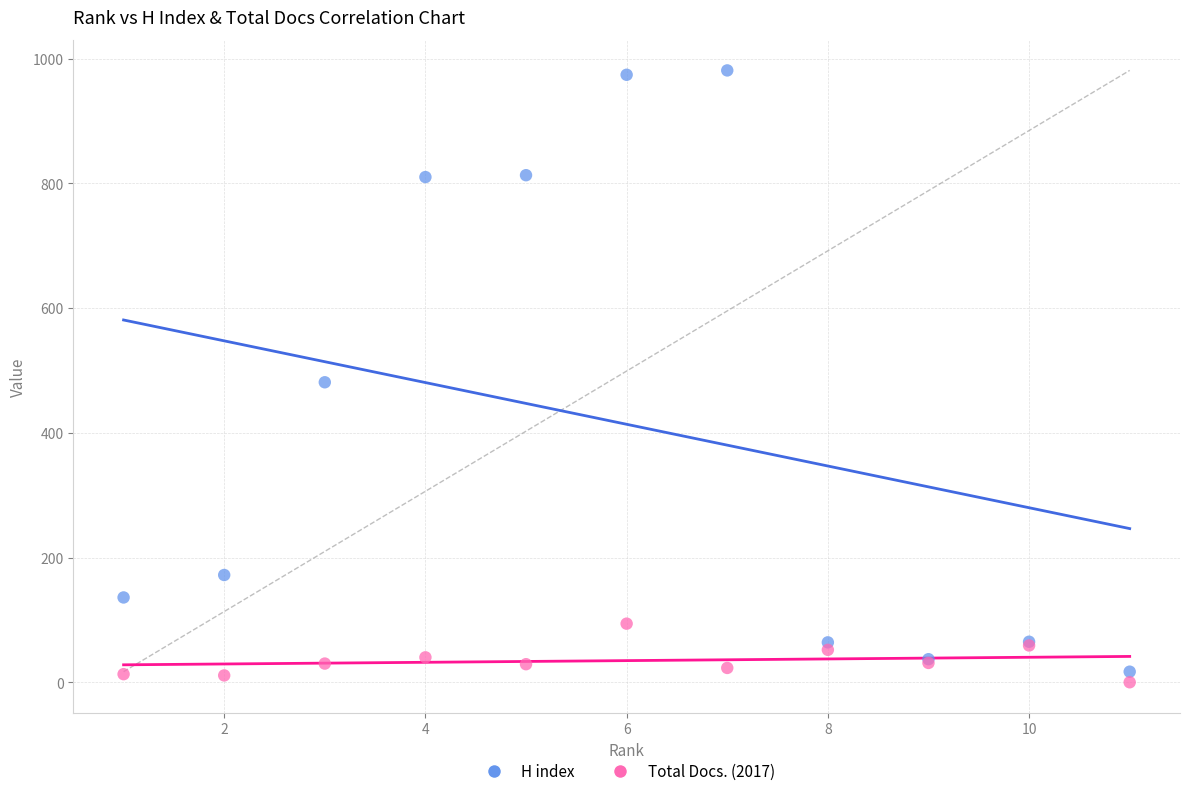

What is the X range (max minus min) for the scatter plot?

10